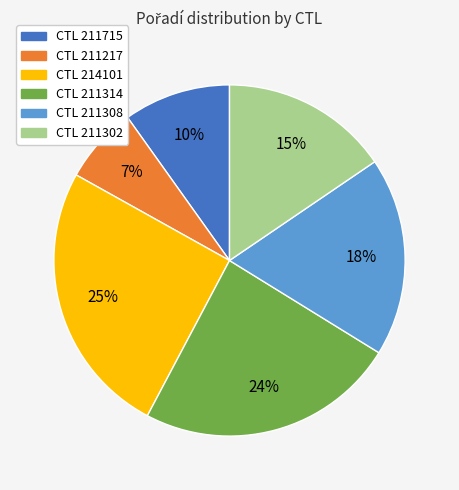

Does any single category account for the majority?

No